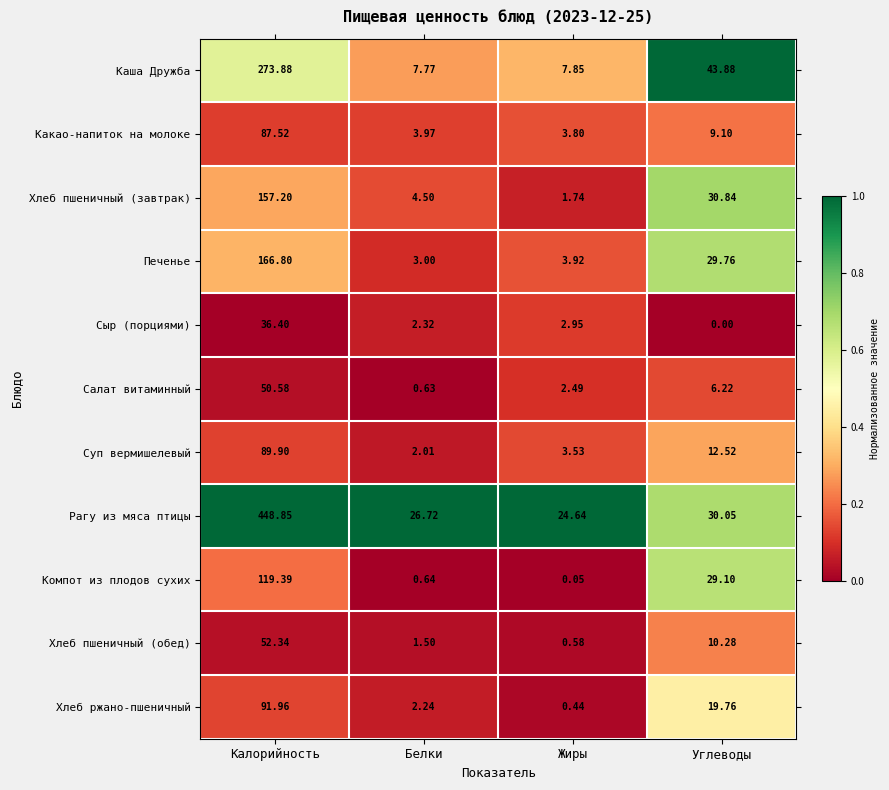

At Белки, list the series in order from smallest to largest.

Салат витаминный, Компот из плодов сухих, Хлеб пшеничный (обед), Суп вермишелевый, Хлеб ржано-пшеничный, Сыр (порциями), Печенье, Какао-напиток на молоке, Хлеб пшеничный (завтрак), Каша Дружба, Рагу из мяса птицы